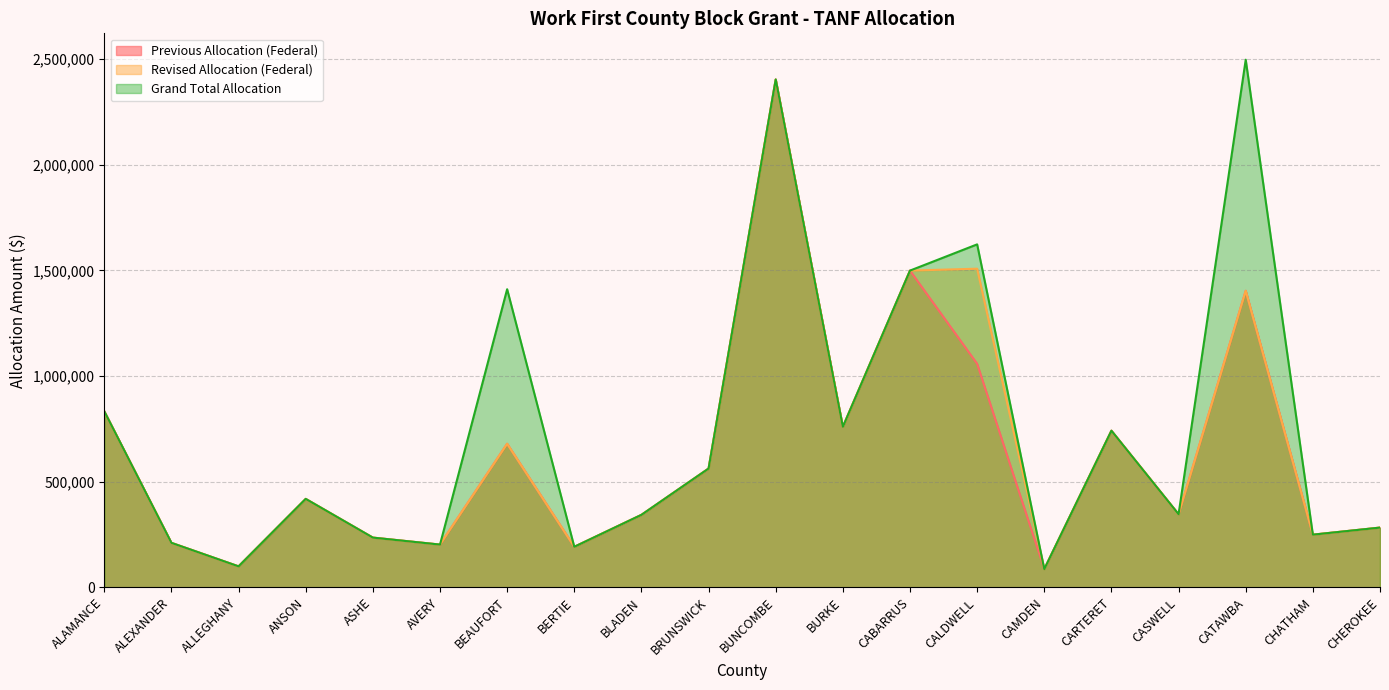

At ASHE, list the series in order from smallest to largest.

Previous Allocation (Federal), Revised Allocation (Federal), Grand Total Allocation